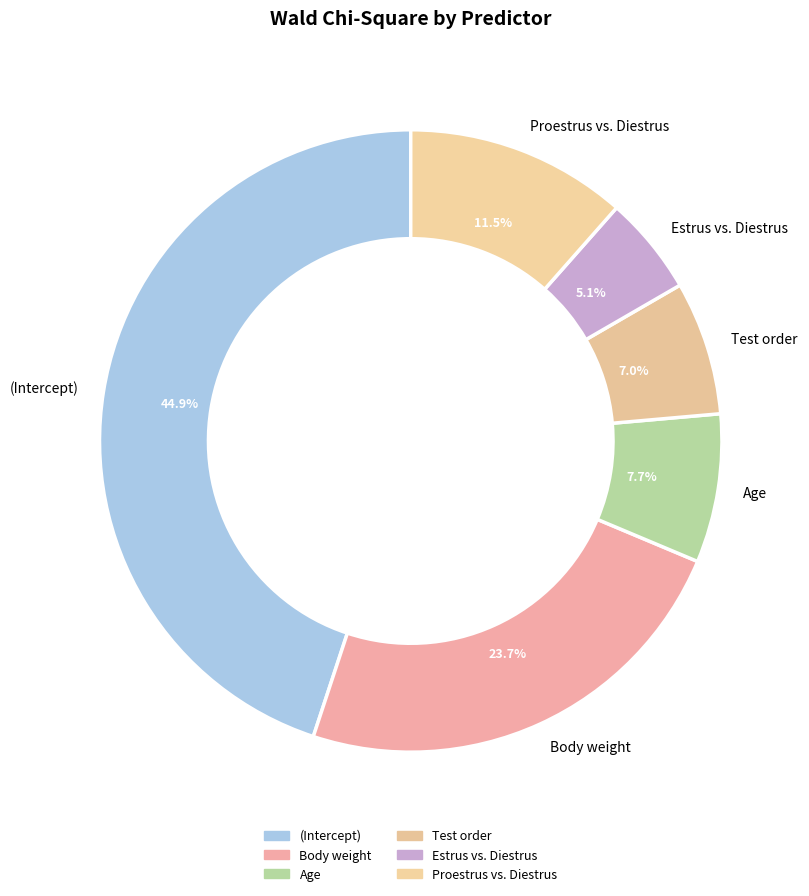

To the nearest percent, what is the difference between the largest and smallest slice percentages?

40%